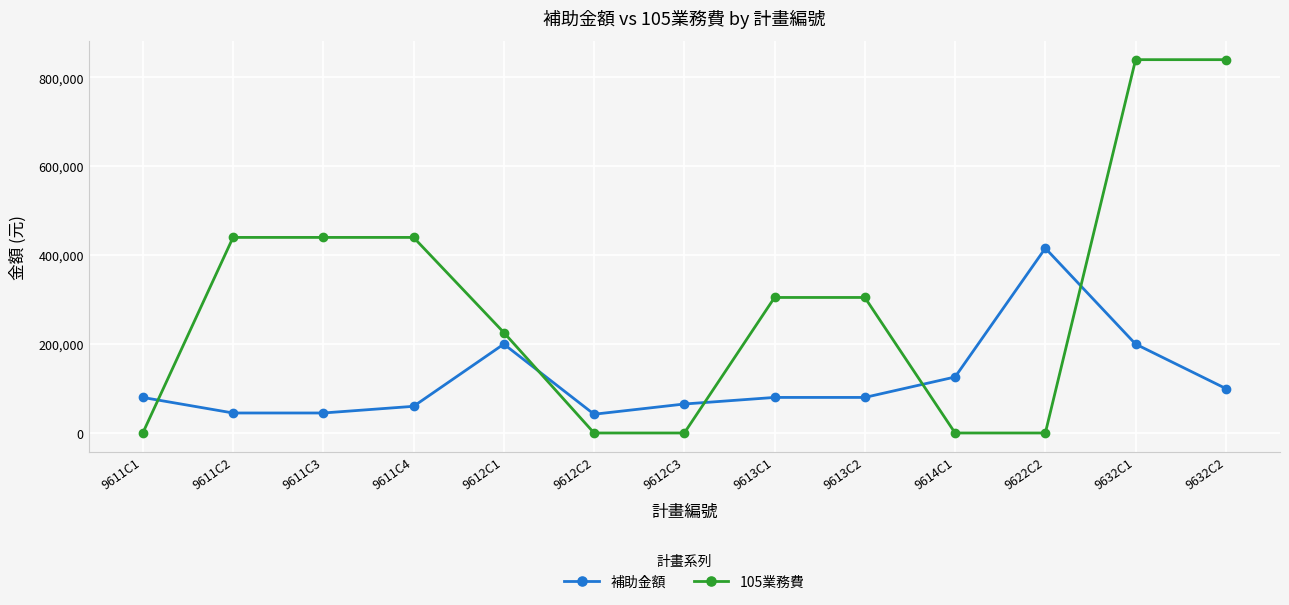

Which series has the largest total across all categories?

105業務費